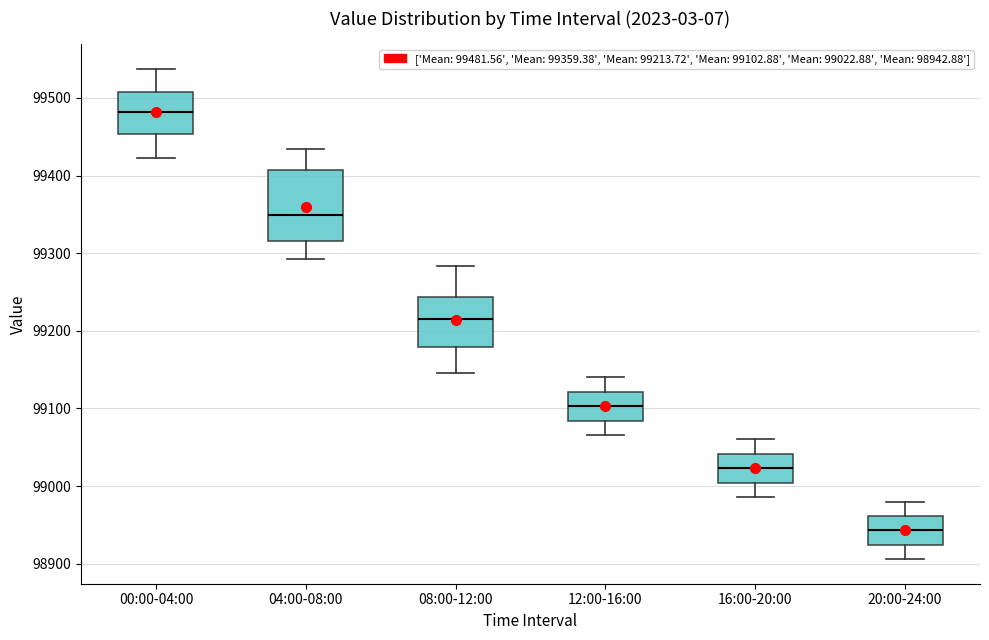

Comparing the boxes themselves (not the whiskers), which one is the tallest?

04:00-08:00